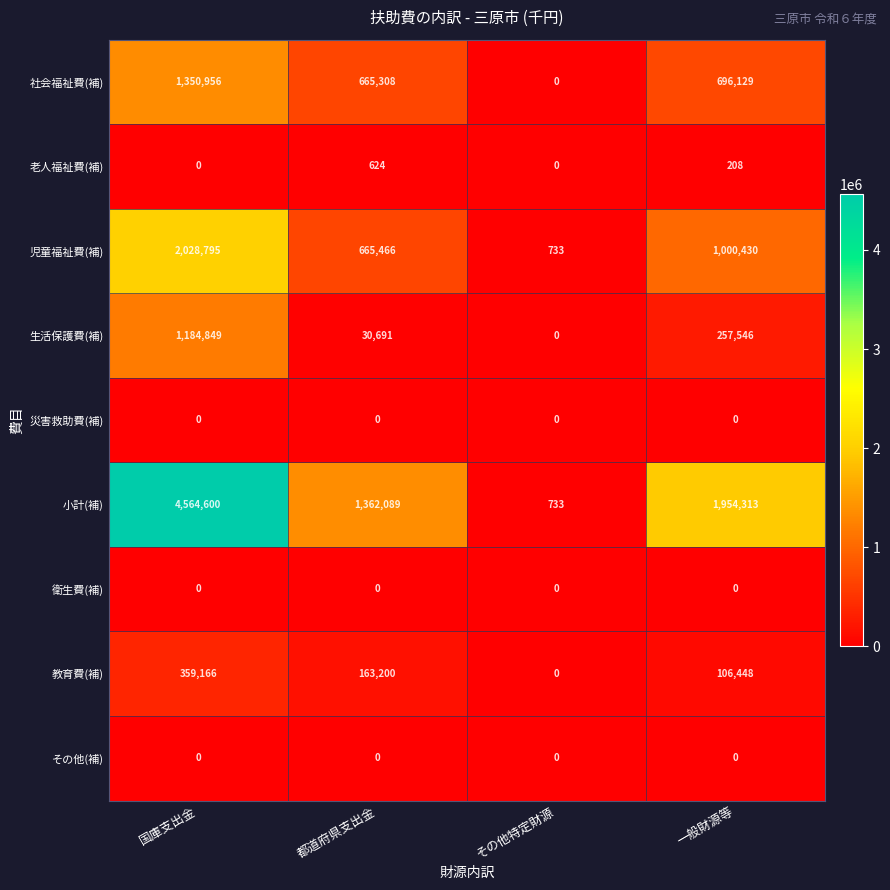

At which category is the sum across all series the highest?

国庫支出金